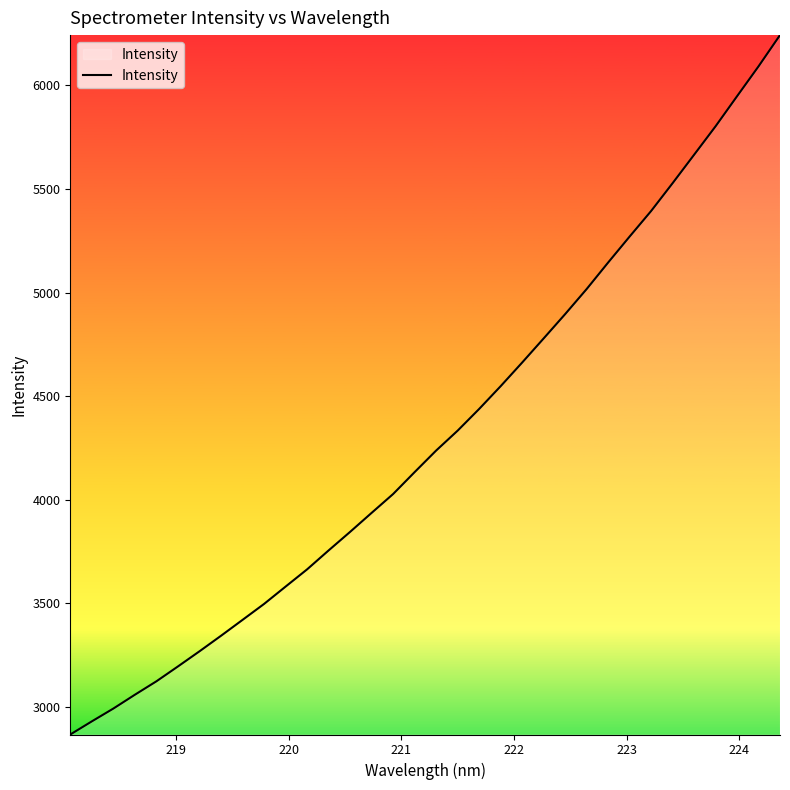

True or false: there are more than 1 points higher than both neighbors.

False